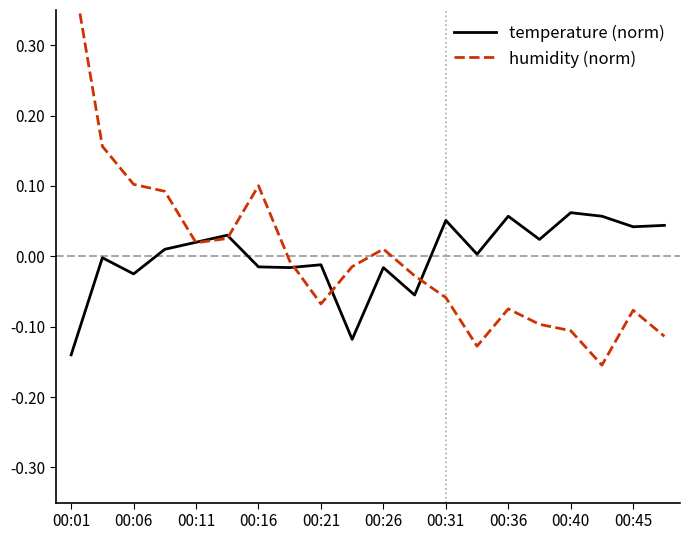

At how many categories does at least one series exceed 0?

16